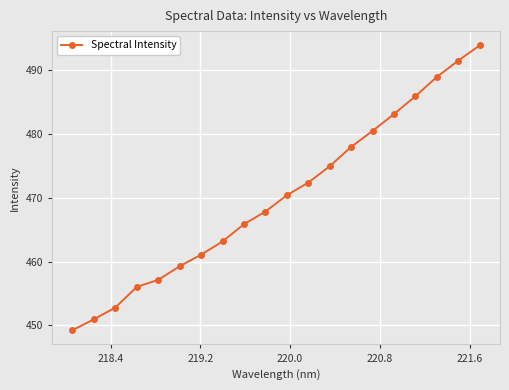

What is the value of the 20th point from the left?

493.9